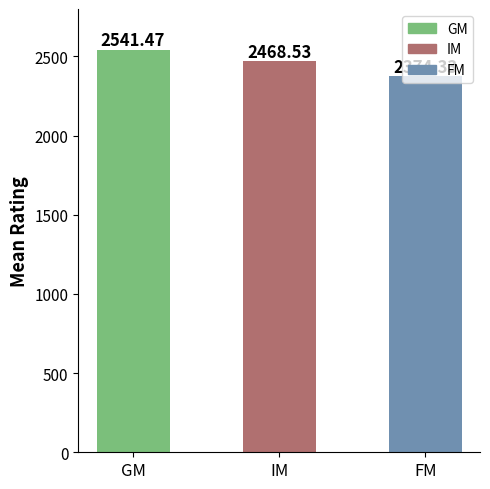

Which series has the largest range (max minus min)?

FM